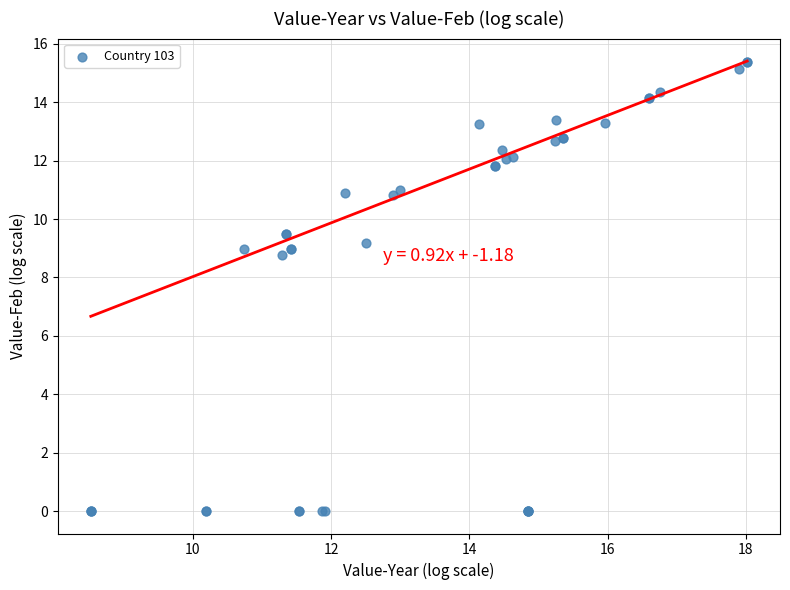

What Y value in the scatter plot is closest to 7?

8.8